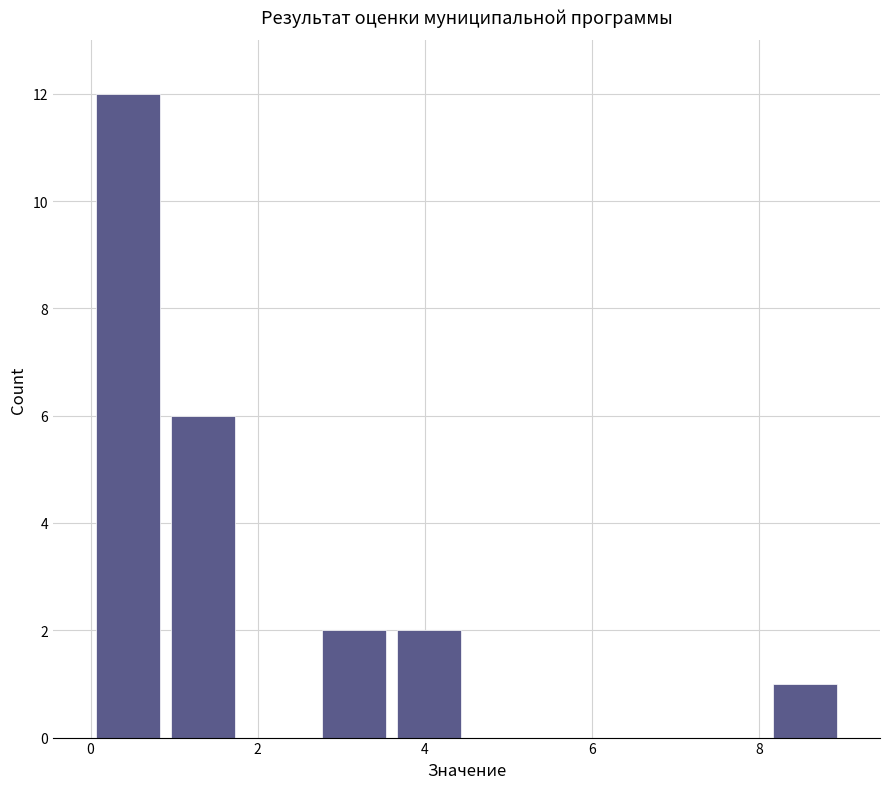

Reading left to right, transcribe this chart: for each bar, give the range it covers on the x-axis and its height. Neither the bar edges nor the heights are printed on the chart, so give them approximately, as read against the axes.

0.0 to 0.9: 12
0.9 to 1.8: 6
1.8 to 2.7: 0
2.7 to 3.6: 2
3.6 to 4.5: 2
4.5 to 5.4: 0
5.4 to 6.3: 0
6.3 to 7.2: 0
7.2 to 8.1: 0
8.1 to 9.0: 1